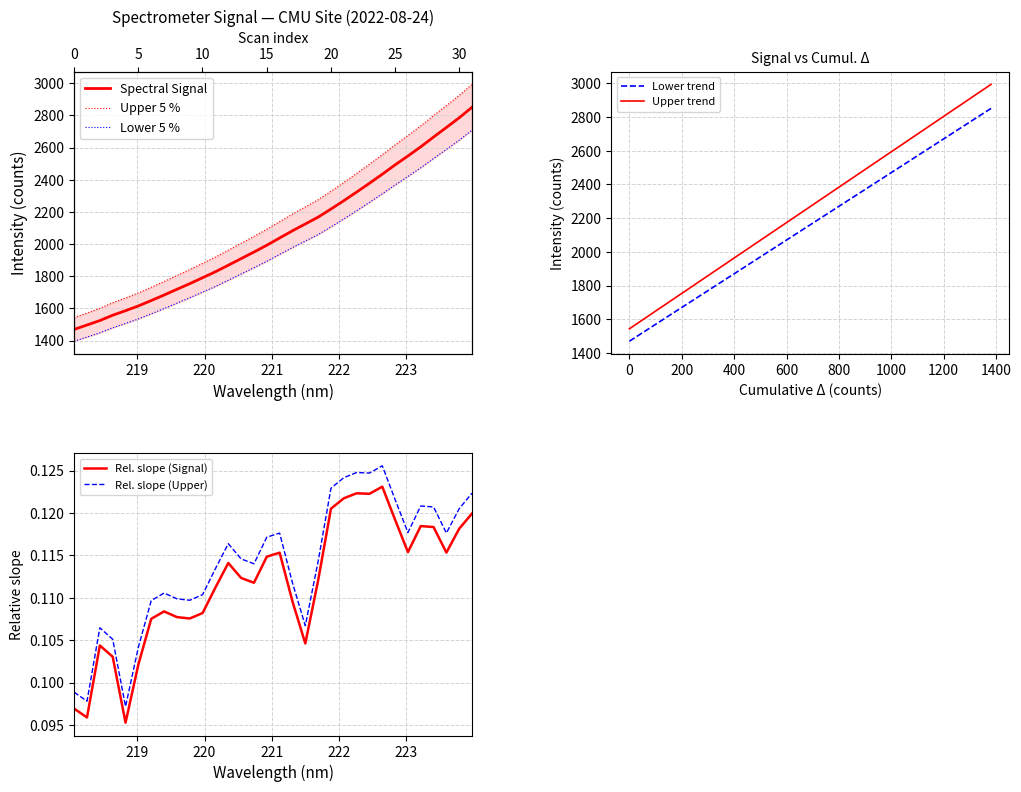

Reading left to right, list all the values displayed in this chart.

1469.9	1497.1	1524.8	1558.0	1586.2	1615.8	1649.3	1683.6	1719.1	1754.4	1791.2	1828.4	1868.9	1909.9	1950.8	1993.2	2038.3	2083.0	2125.4	2167.9	2218.2	2270.0	2323.7	2378.4	2434.7	2492.8	2548.1	2605.1	2665.8	2725.4	2785.8	2851.0